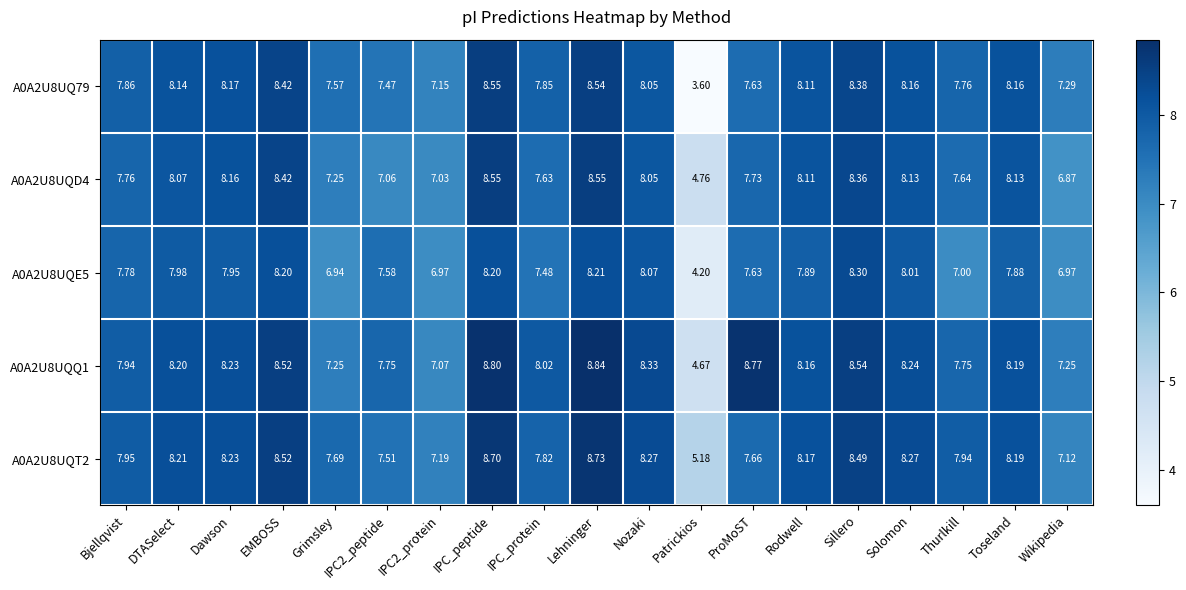

Where does the A0A2U8UQQ1 series first go above 8?

DTASelect